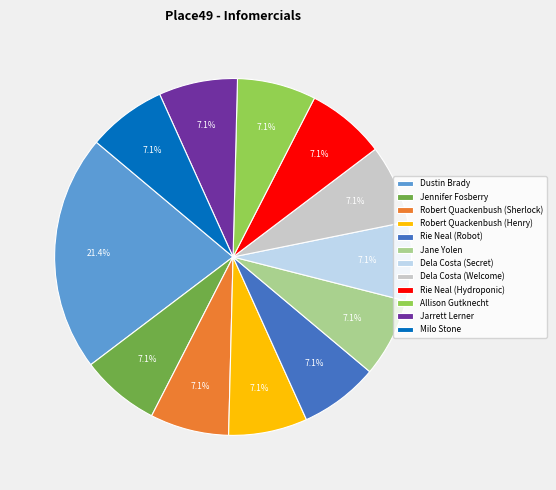

Which slice is the largest?

Dustin Brady